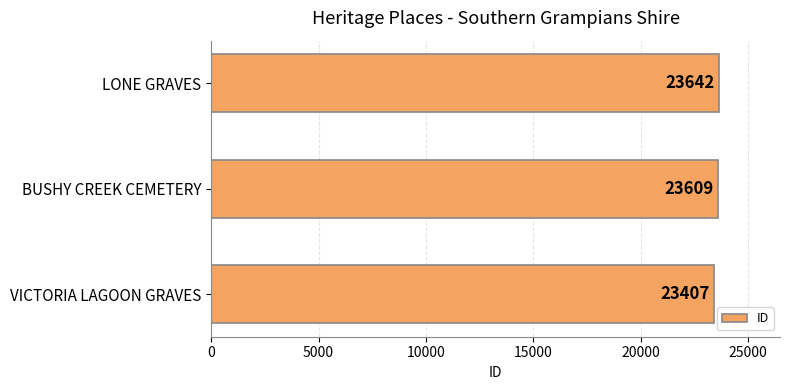

Does the chart contain any negative values?

No